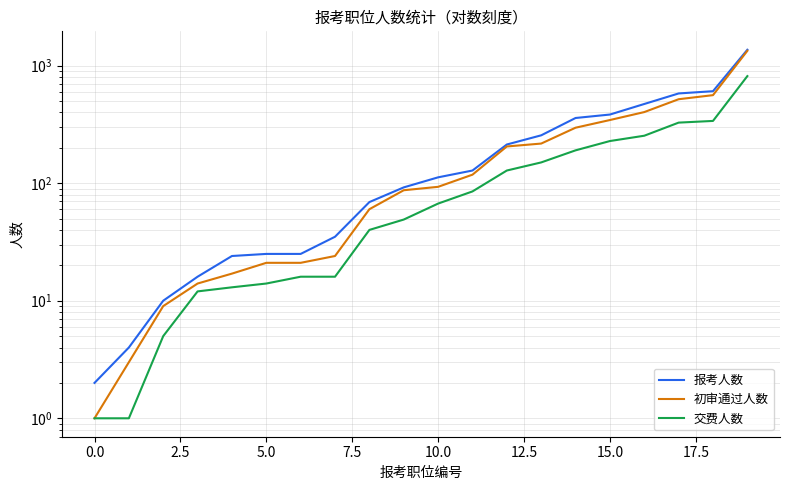

True or false: 交费人数 and 初审通过人数 cross at least once.

False